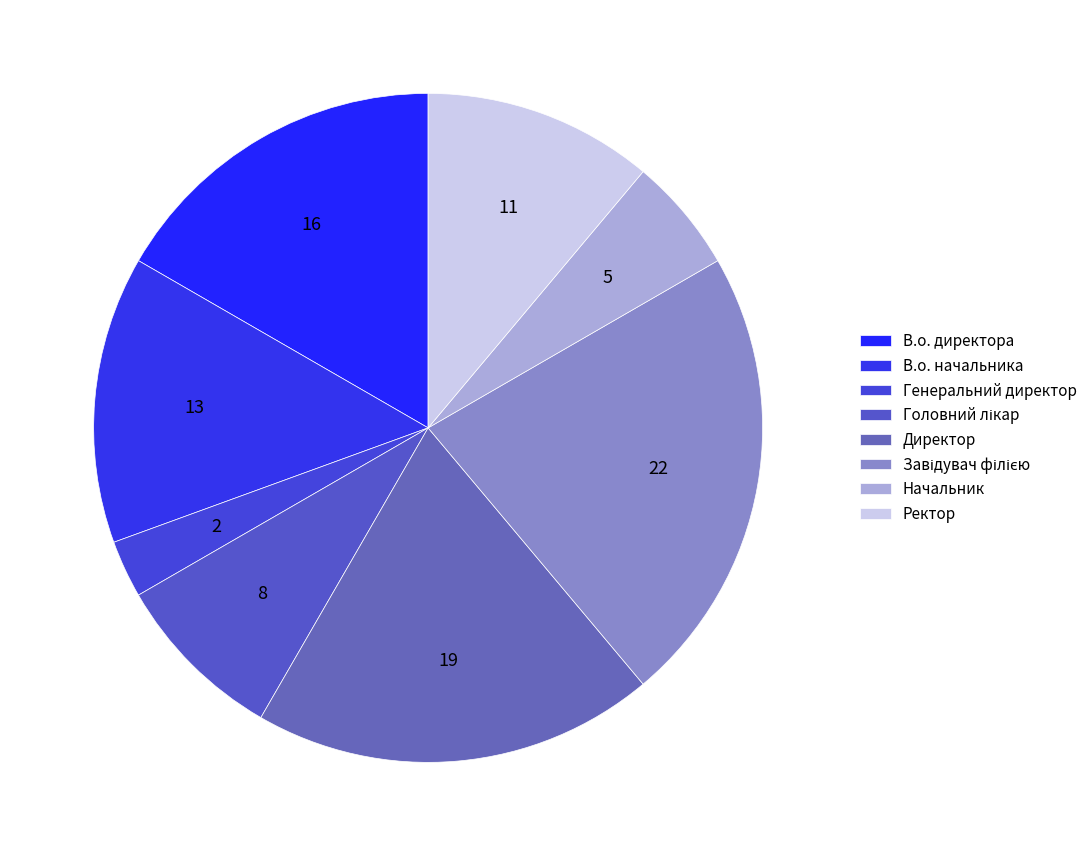

What percentage is the Начальник slice, to the nearest percent?

6%